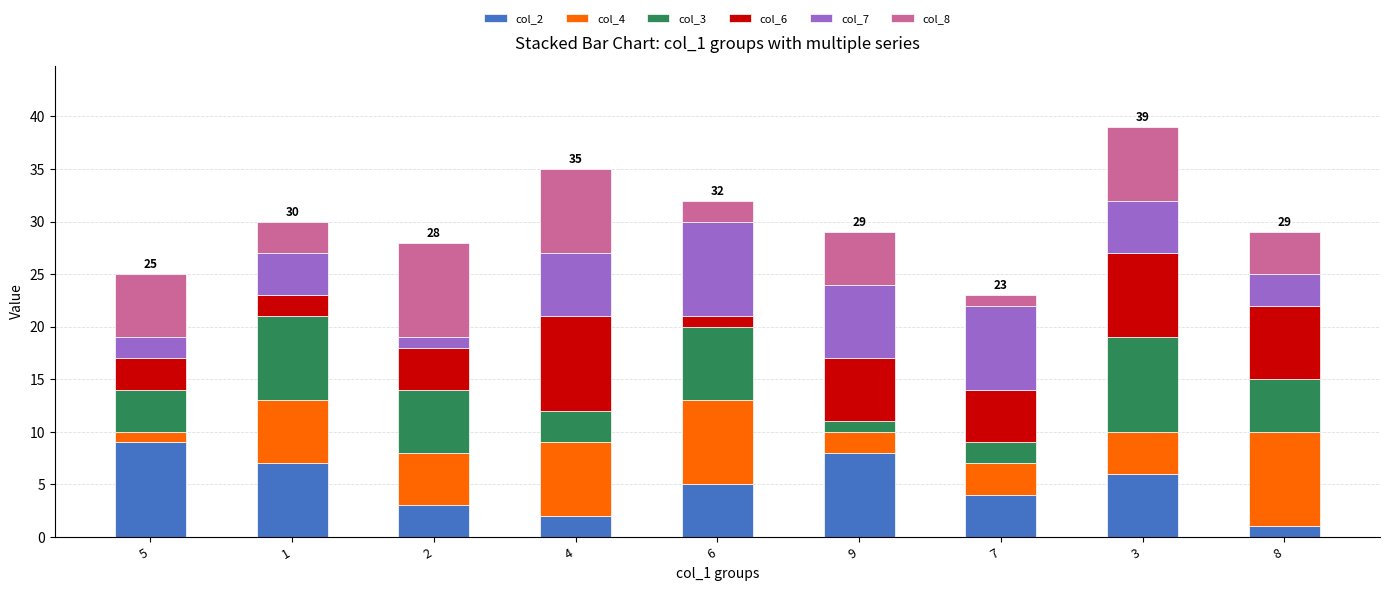

Between 9 and 5, which is larger?

5